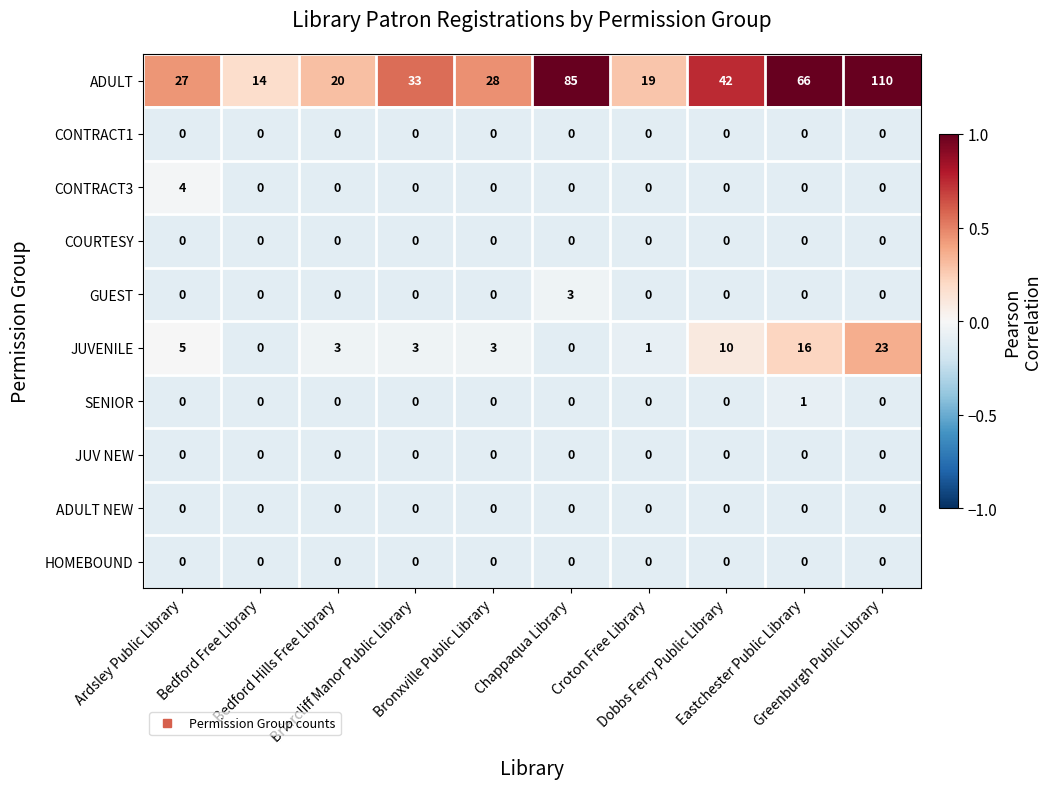

What is the maximum value shown in the chart?

110